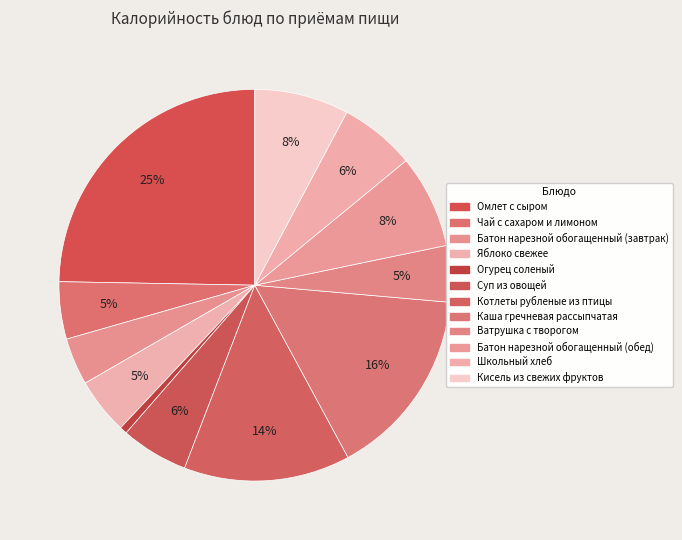

Is it true that Ватрушка с творогом is 5% of the pie?

True